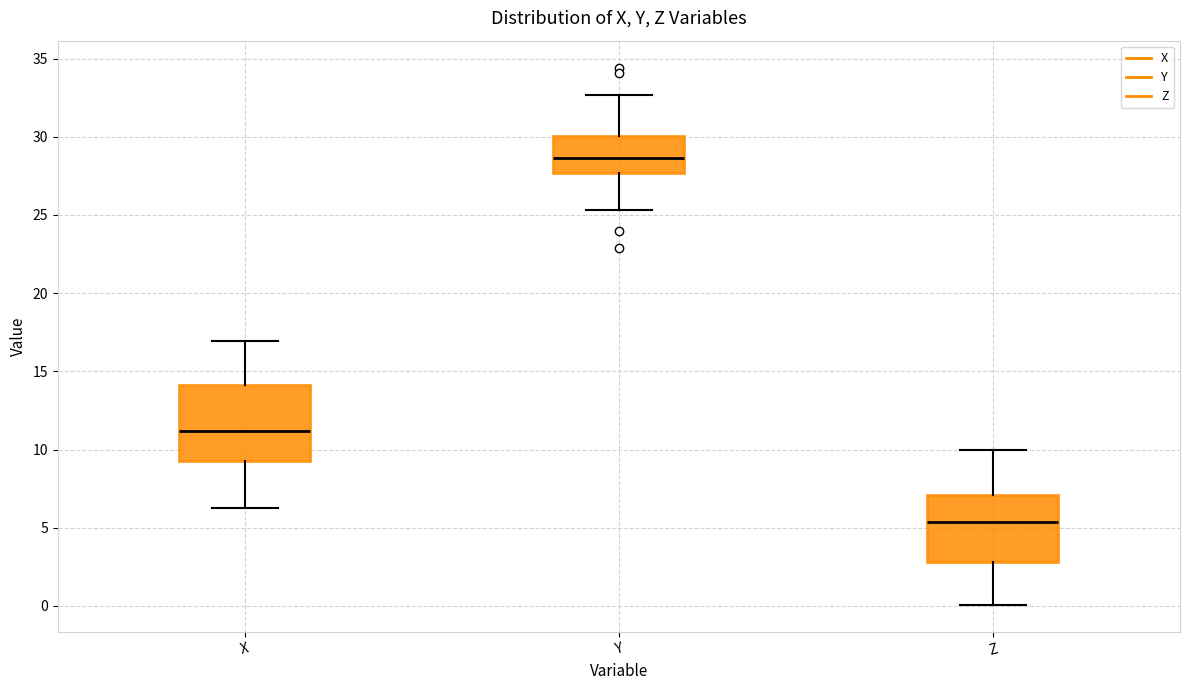

Reading left to right, read every box against the y-axis: the position of its median line, the range the box covers, and the ends of its whiskers. The values are not printed on the chart, so give them approximately, as read against the axis.

X: median 11.0, box 9.5 to 14.0, whiskers 6.5 to 17.0
Y: median 28.5, box 27.5 to 30.0, whiskers 25.5 to 32.5
Z: median 5.5, box 3.0 to 7.0, whiskers 0.0 to 10.0